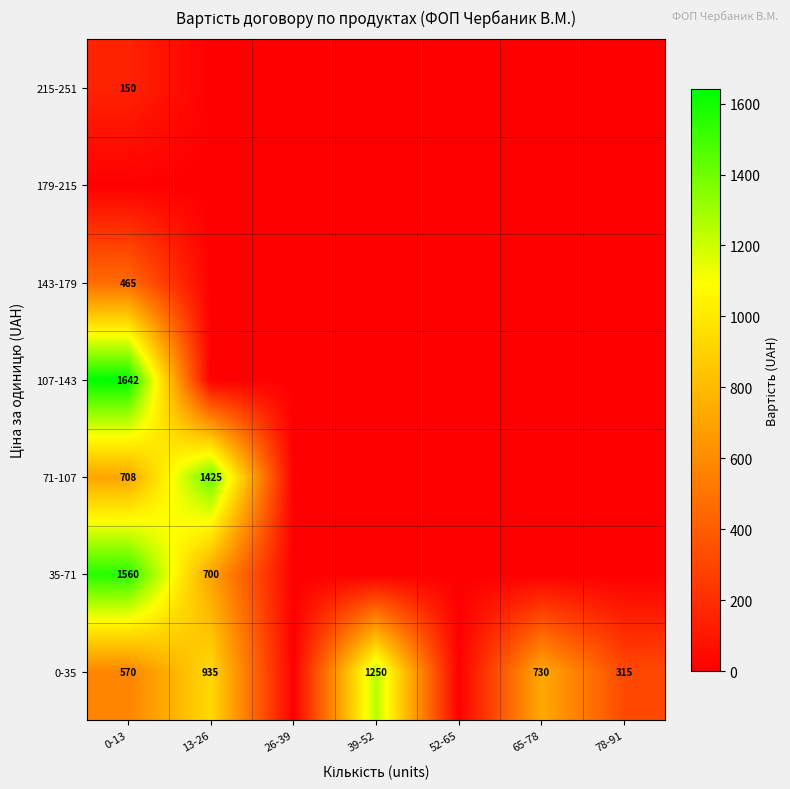

What is the difference between the 0-35 values at 65-78 and 13-26?

205